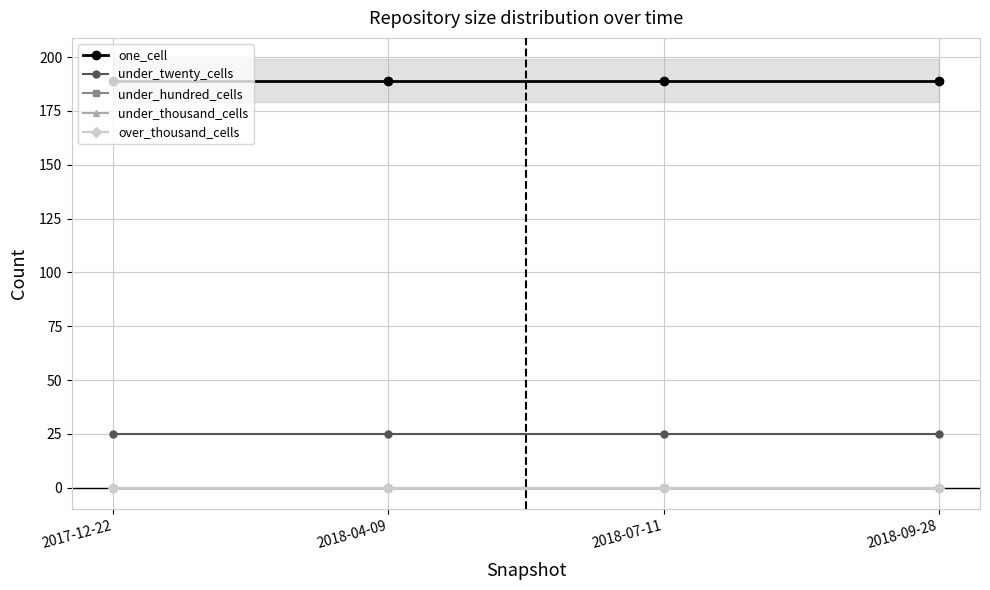

What is the spread (max minus min) of values at 2017-12-22?

189